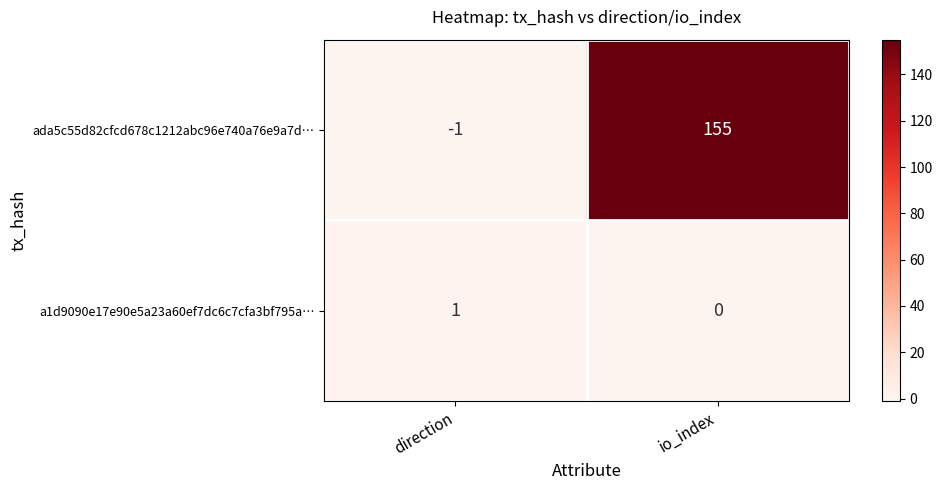

Rank the series by their average value, from lowest to highest.

a1d9090e17e90e5a23a60ef7dc6c7cfa3bf795a…, ada5c55d82cfcd678c1212abc96e740a76e9a7d…